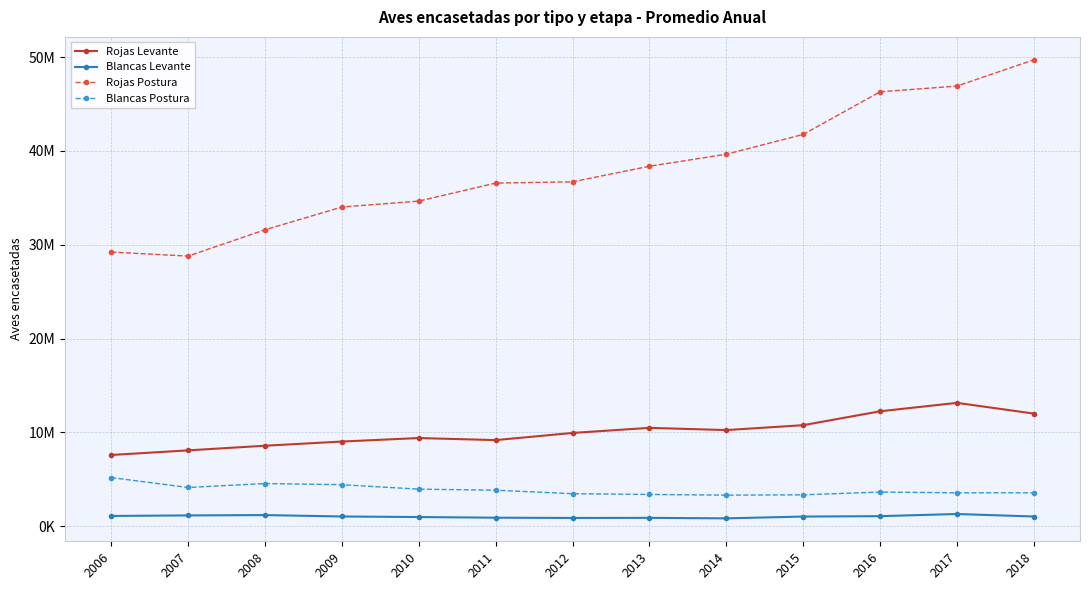

True or false: Rojas Levante and Blancas Postura intersect in this chart.

False